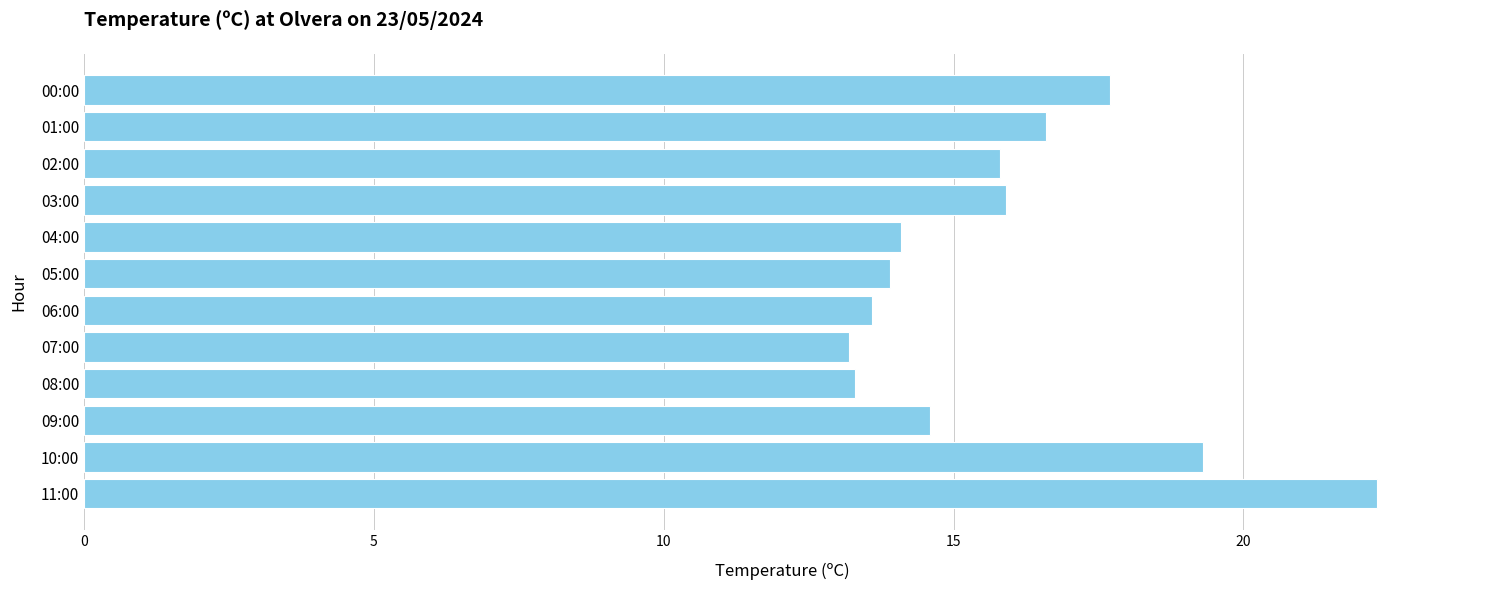

True or false: the data shows 14.6 at 09:00.

True